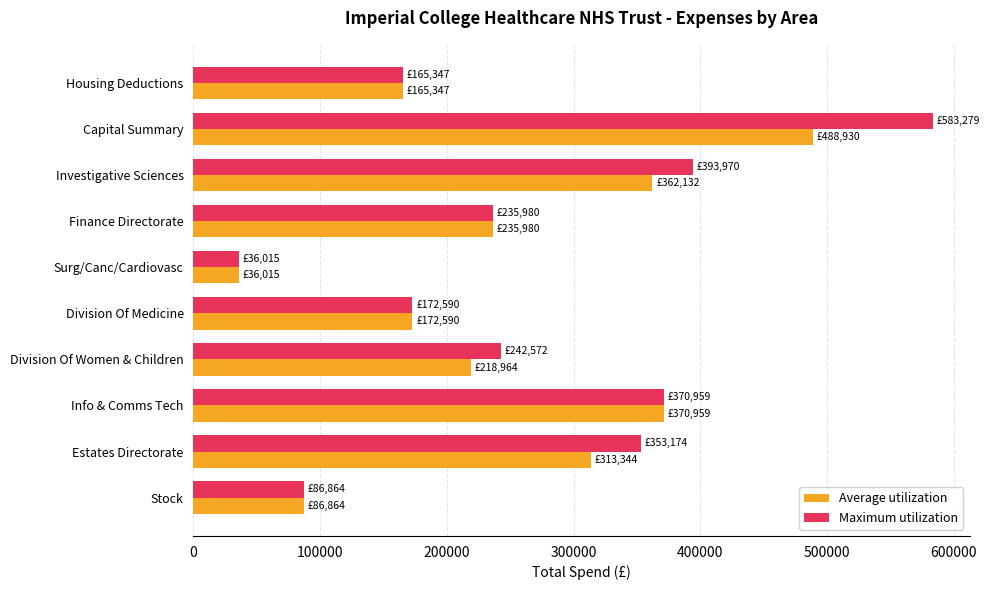

List the series in order of their peak value, highest first.

Maximum utilization, Average utilization